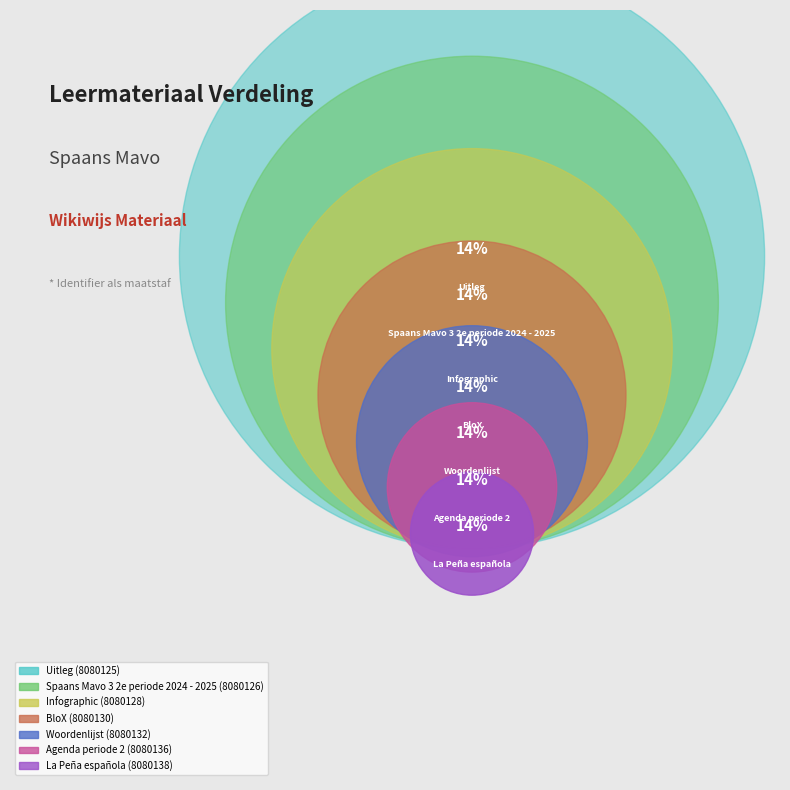

To the nearest percent, what is the average slice percentage?

14%